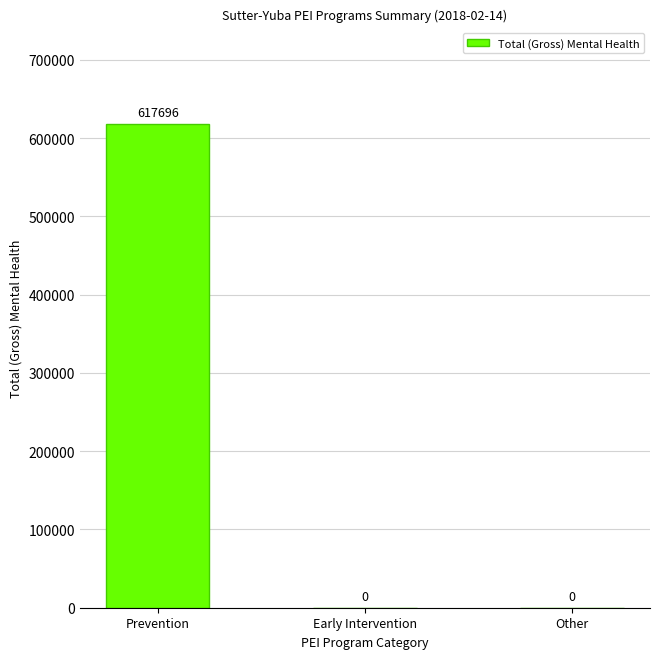

Are the bars horizontal?

No